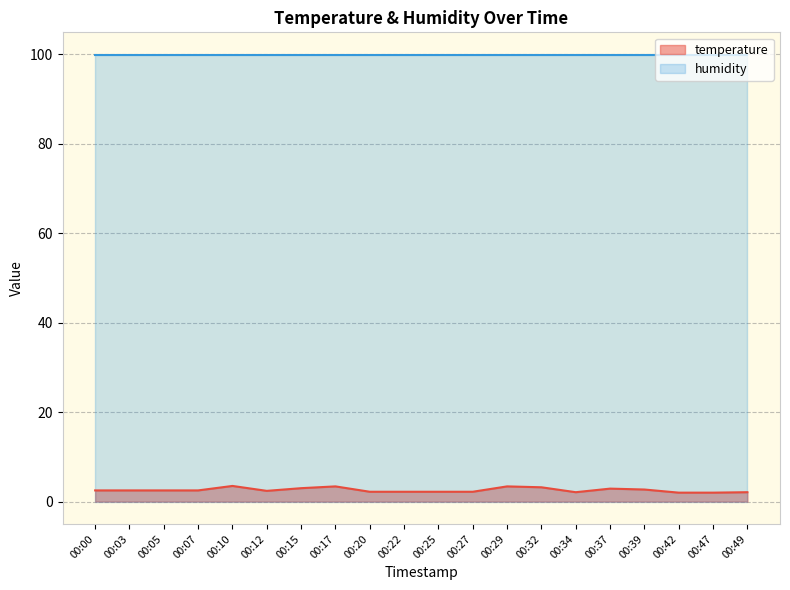

What is the greatest value displayed?

99.9